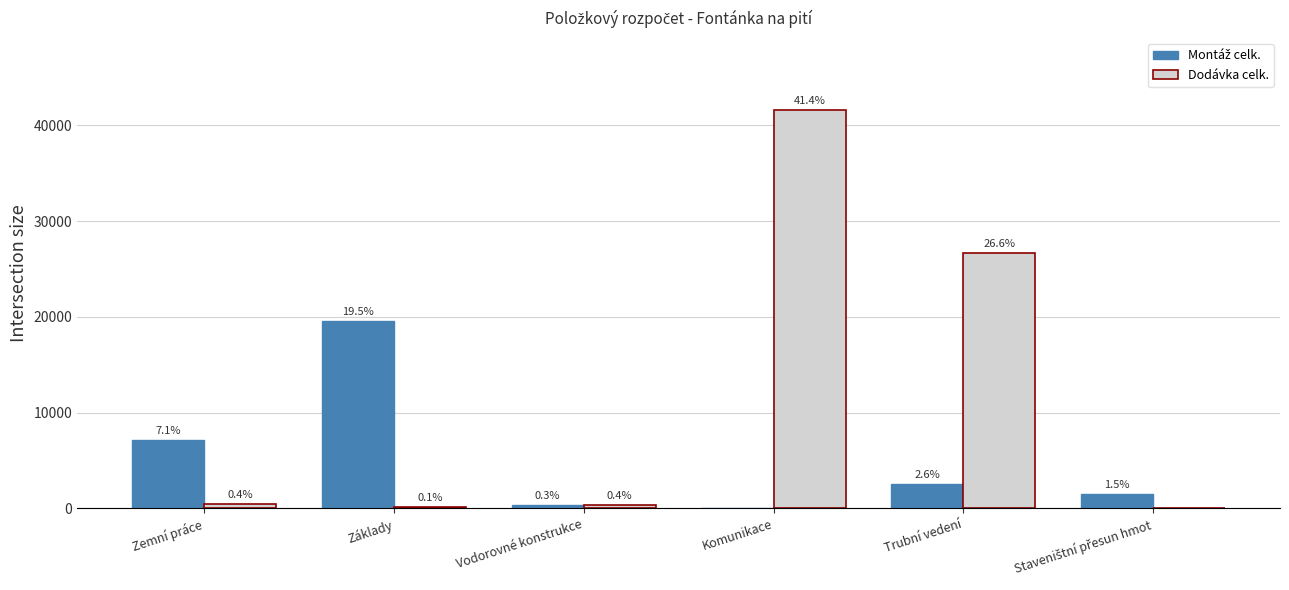

Does the chart contain stacked bars?

No